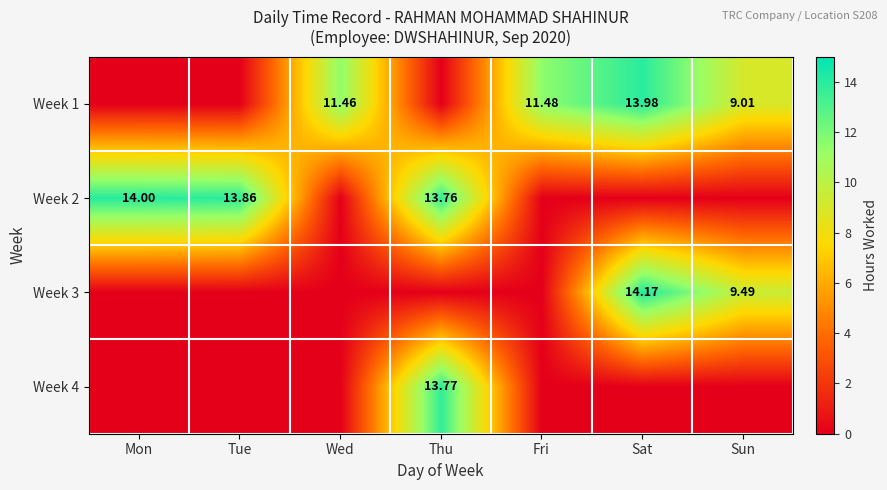

Where is Week 1 nearest to the value 6?

Sun